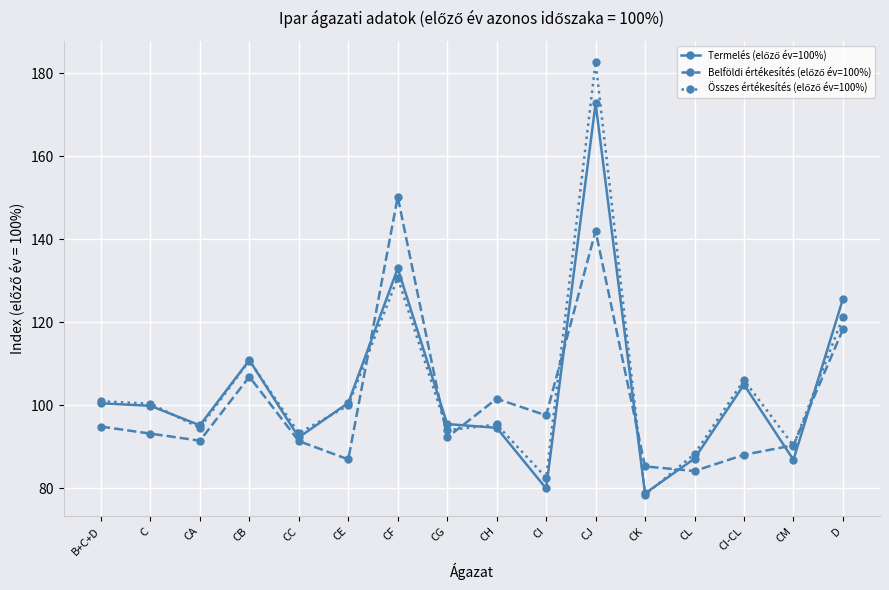

What is the total value across all series at CG?

281.8